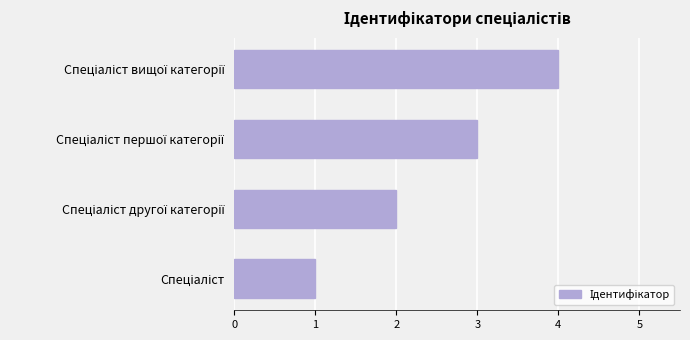

What is the maximum value shown in the chart?

4